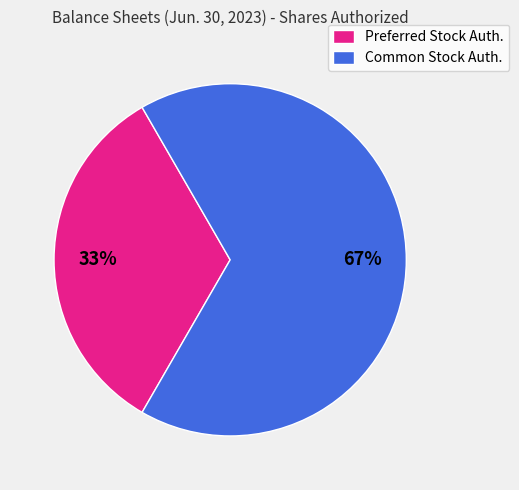

Is it true that Preferred Stock Auth. is 22% of the pie?

False